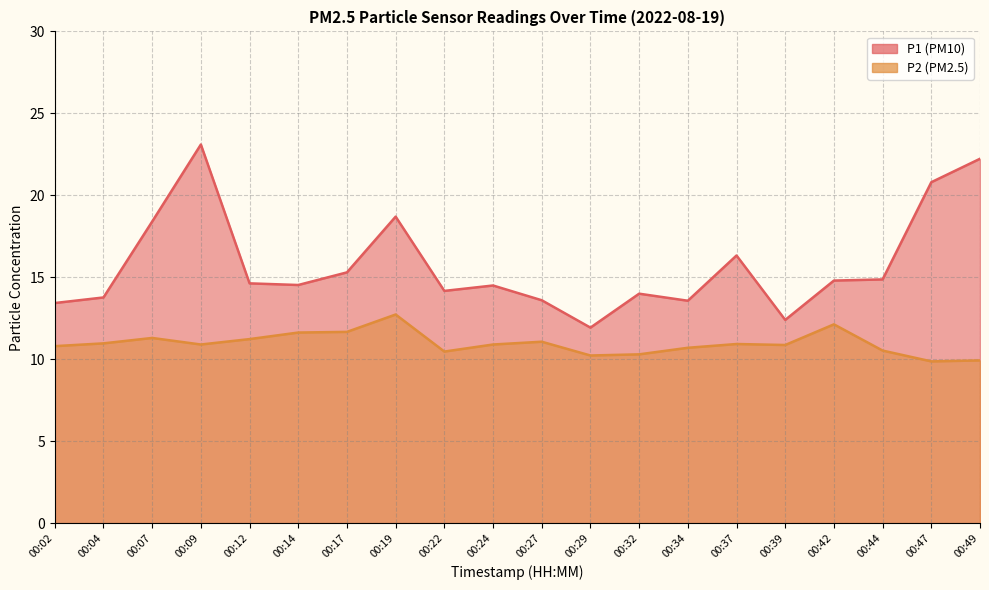

How many categories are shown in the chart?

20